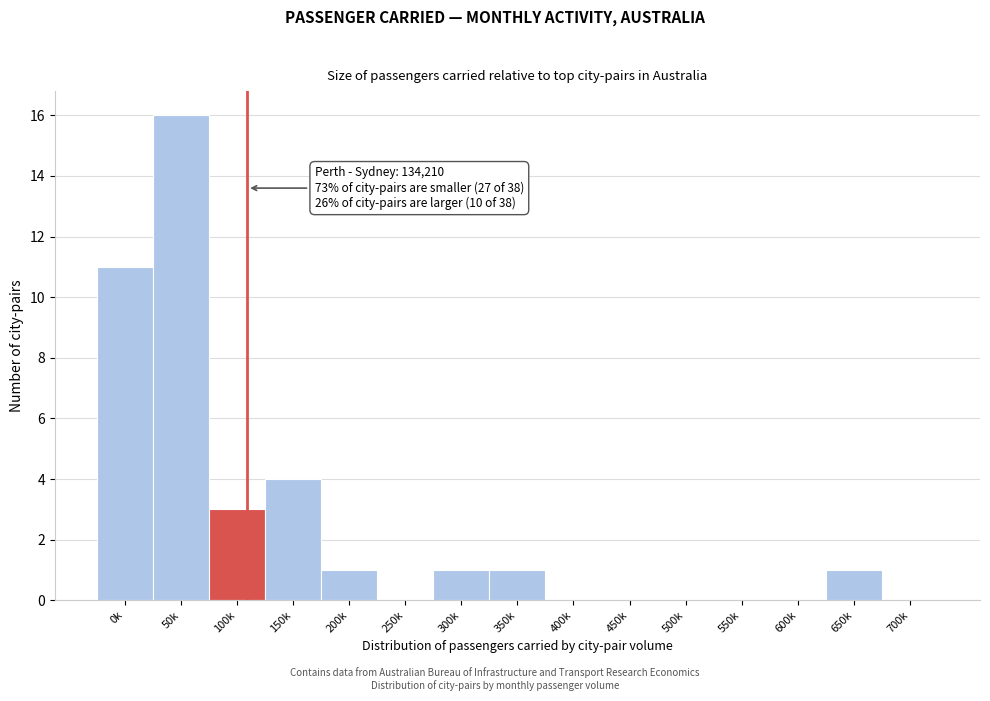

Reading left to right, transcribe all the data shown in this chart.

0k=11	50k=16	100k=3	150k=4	200k=1	250k=0	300k=1	350k=1	400k=0	450k=0	500k=0	550k=0	600k=0	650k=1	700k=0